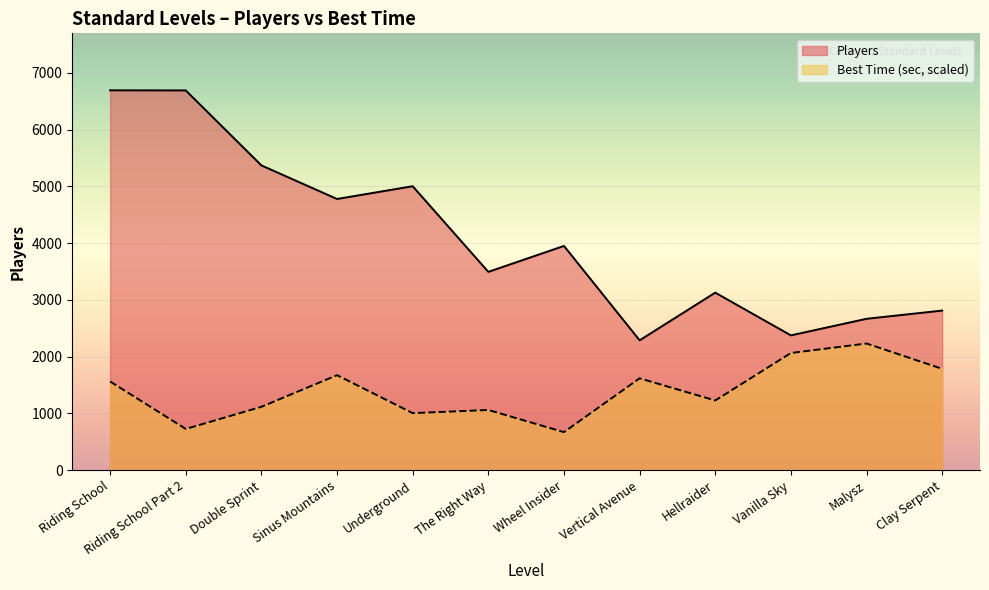

In Best Time (sec), how many points are lower than both neighbors (excluding endpoints)?

4